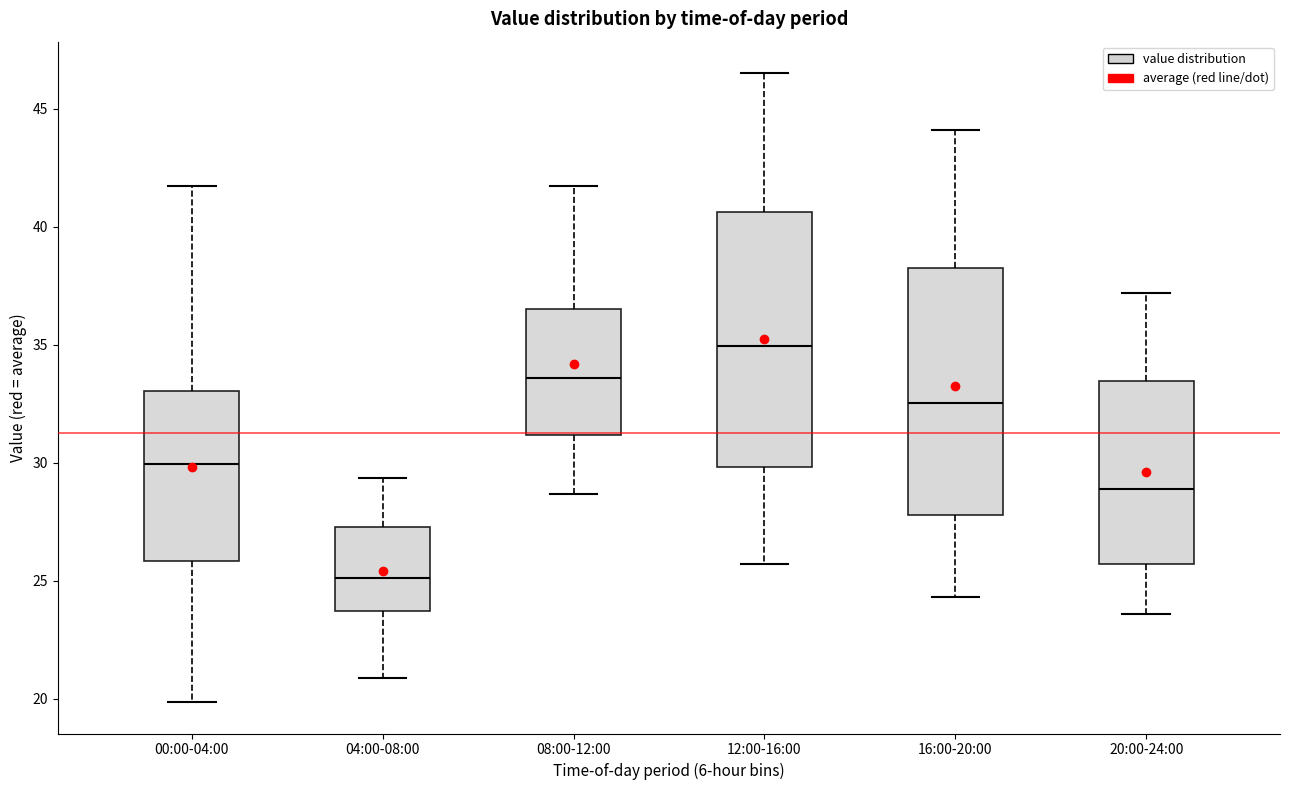

Where is the lower edge of the box for 00:00-04:00 on the y-axis? The values are not printed on the chart, so give them approximately, as read against the axis.

26.0